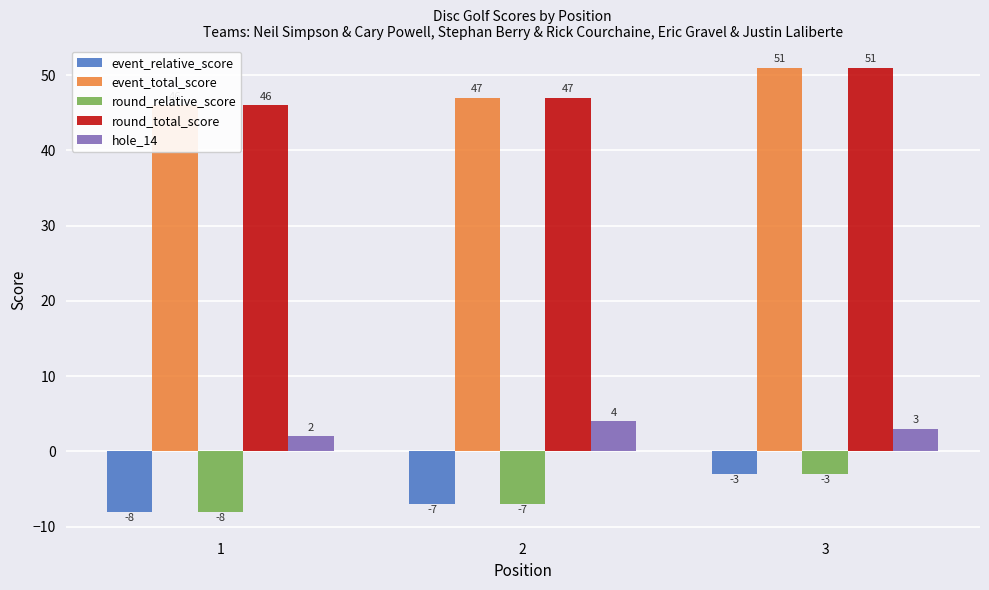

What is the difference between the hole_14 values at 3 and 1?

1